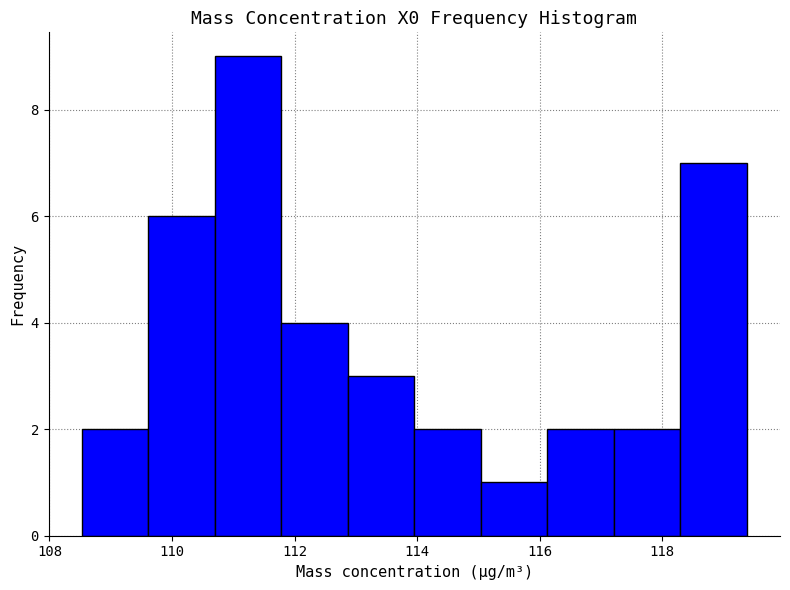

Which range on the x-axis has the tallest bar?

110.8 to 111.8